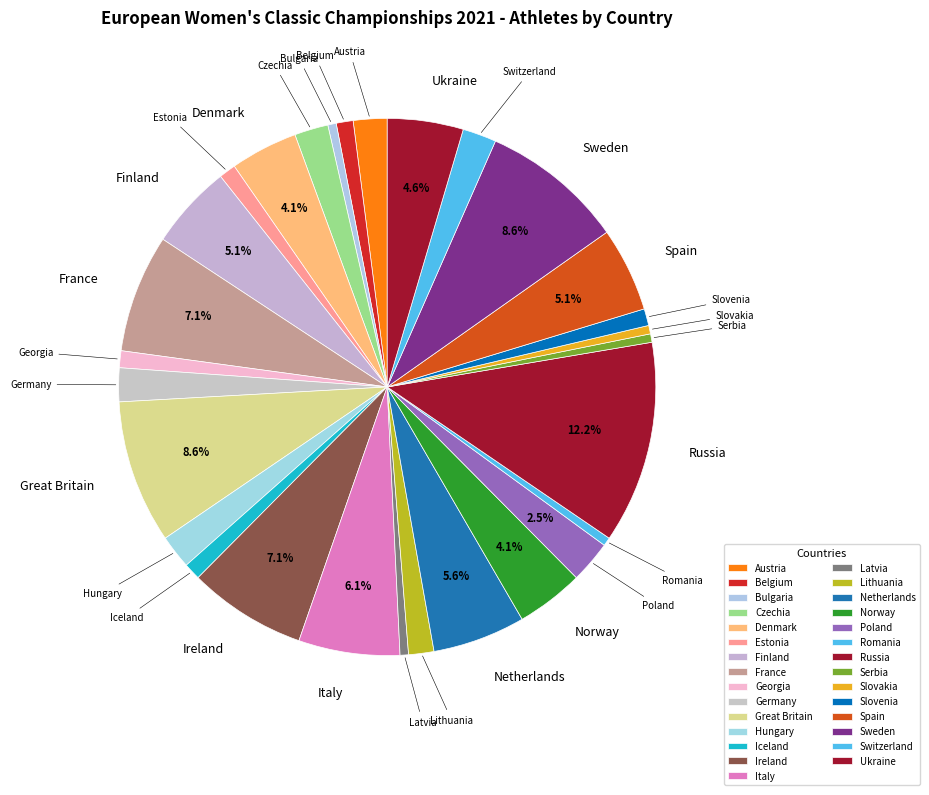

To the nearest percent, what is the difference between the Lithuania and Spain slice percentages?

4%